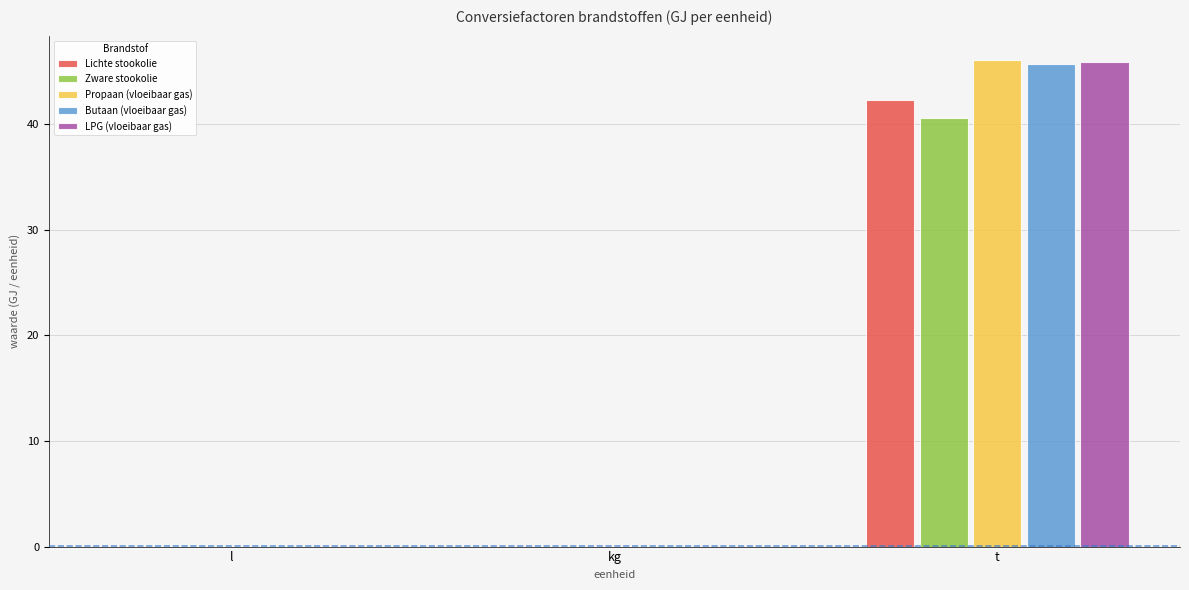

Which label corresponds to the largest value in the chart?

t